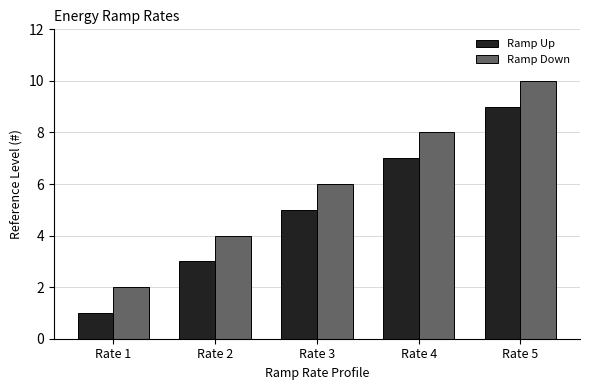

Reading right to left, transcribe all the data shown in this chart.

Ramp Up: 9	7	5	3	1
Ramp Down: 10	8	6	4	2